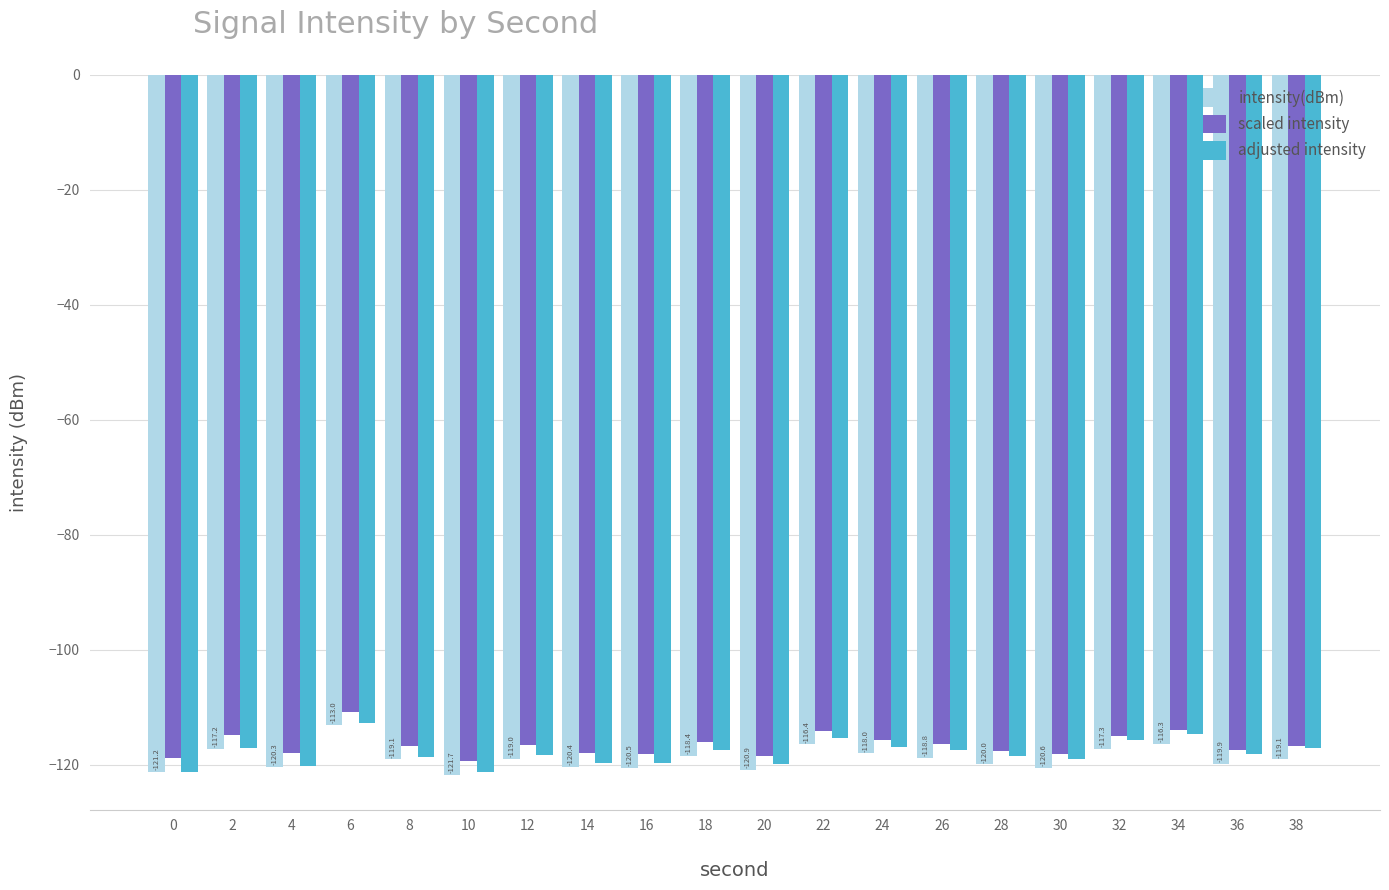

What is the difference between the second highest and second lowest values in the scaled intensity series?

4.8